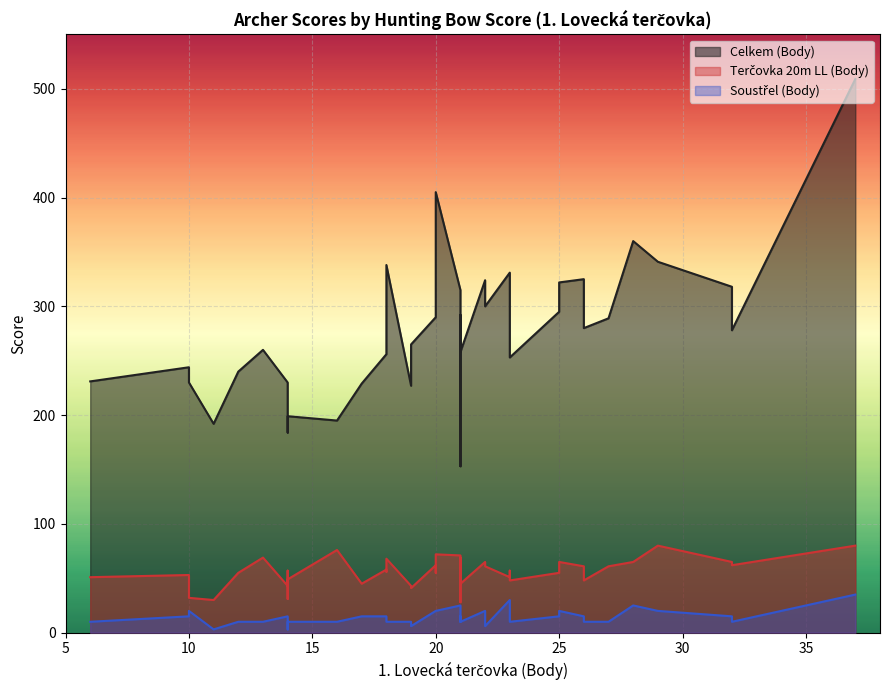

What is the value of the Terčovka 20m LL (Body) point at the 18th from the left?

65